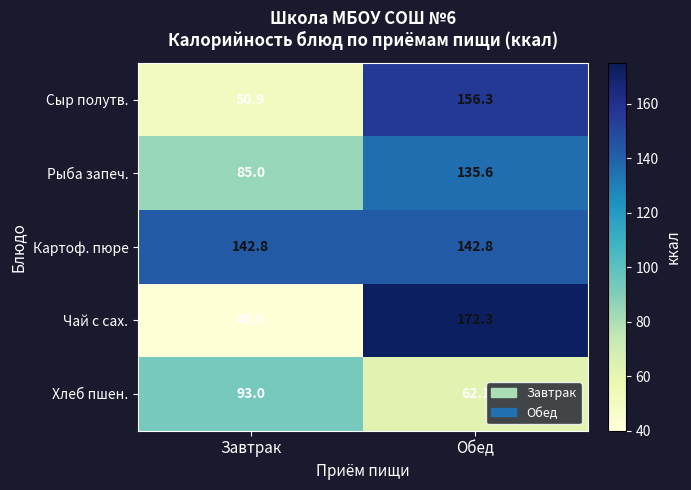

List the series in order of their peak value, highest first.

Чай с сах., Сыр полутв., Картоф. пюре, Рыба запеч., Хлеб пшен.